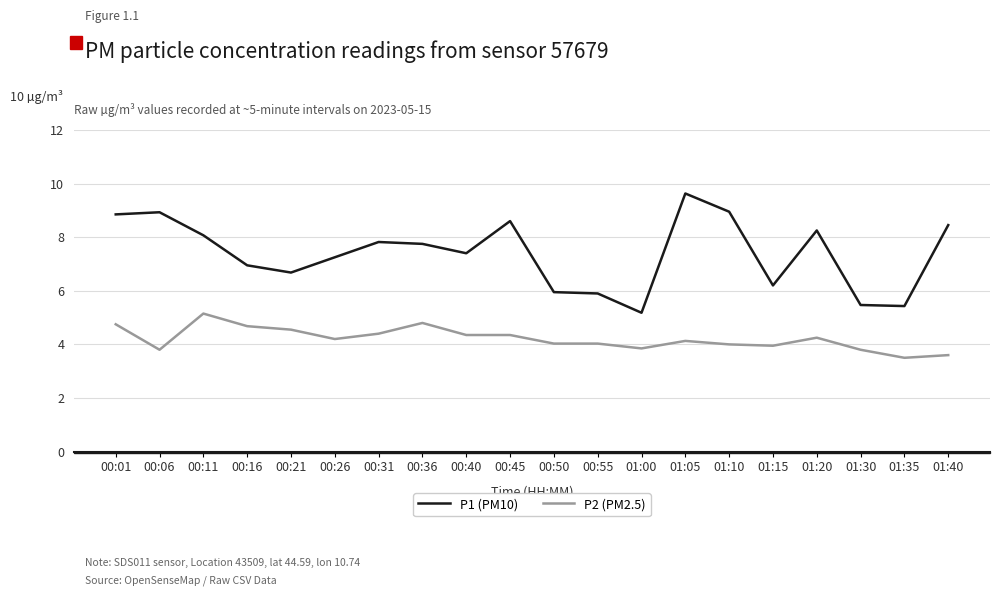

At which label does P2 (PM2.5) reach its peak?

00:11